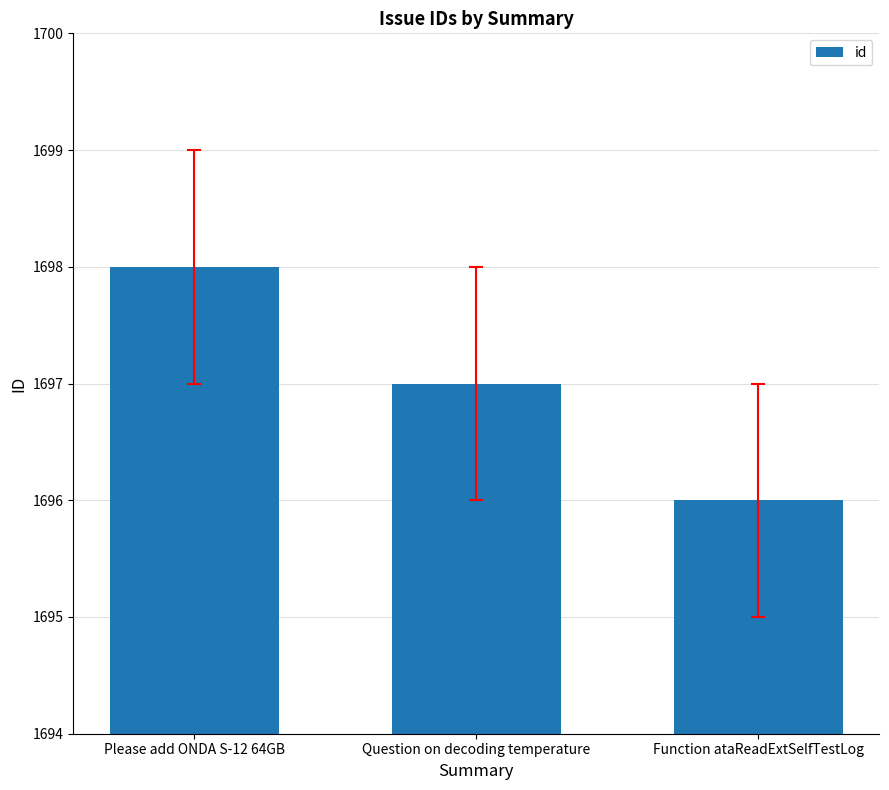

What is the label of the 3rd bar from the left?

Function ataReadExtSelfTestLog